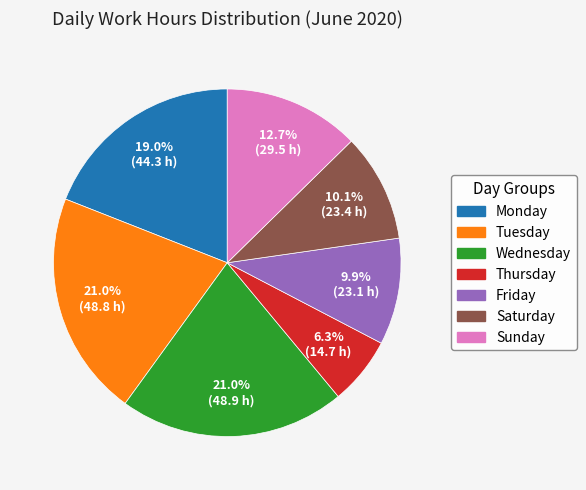

Does any single category account for the majority?

No